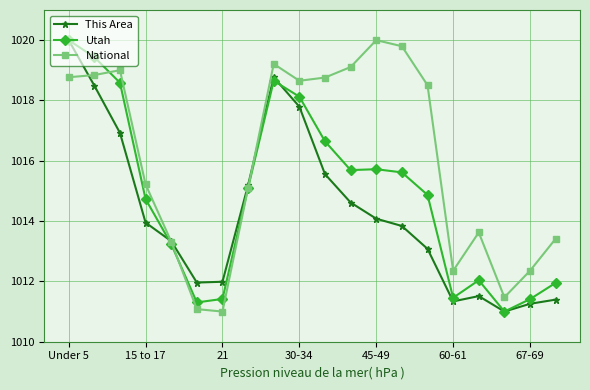

What are all the series names shown in the legend?

This Area, Utah, National